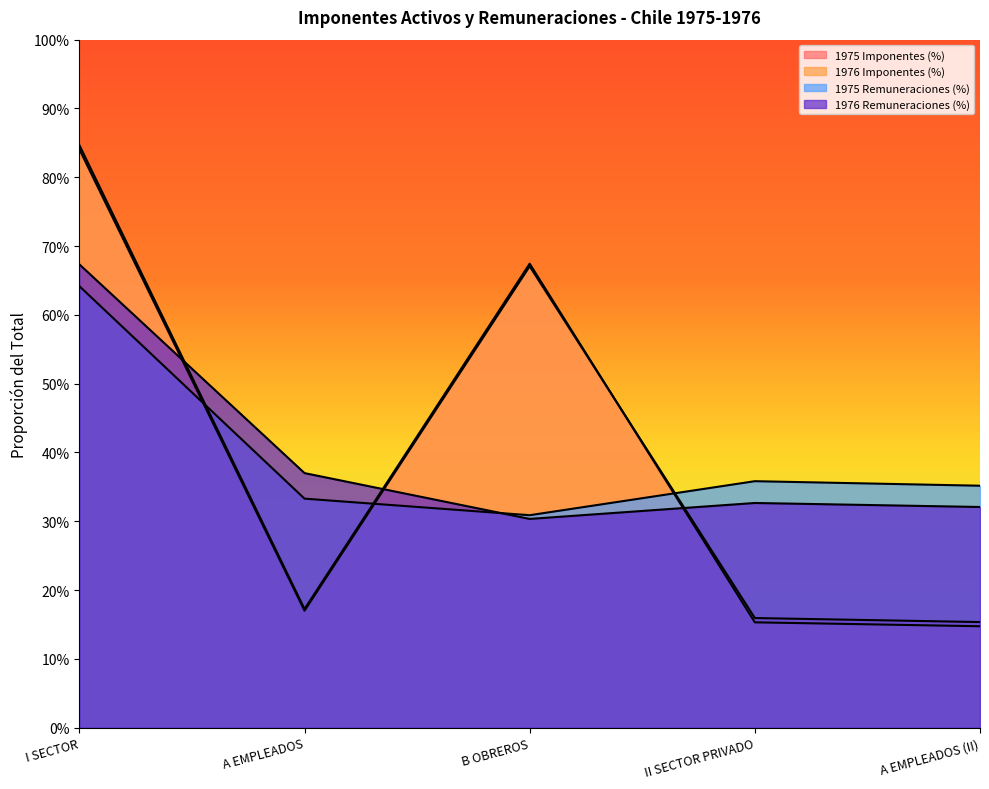

How many interior local peaks does the 1975 Remuneraciones (%) series have?

1